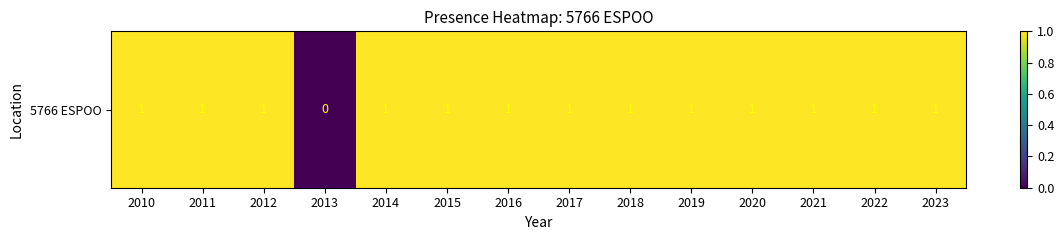

Between 2018 and 2010, which is larger?

2018